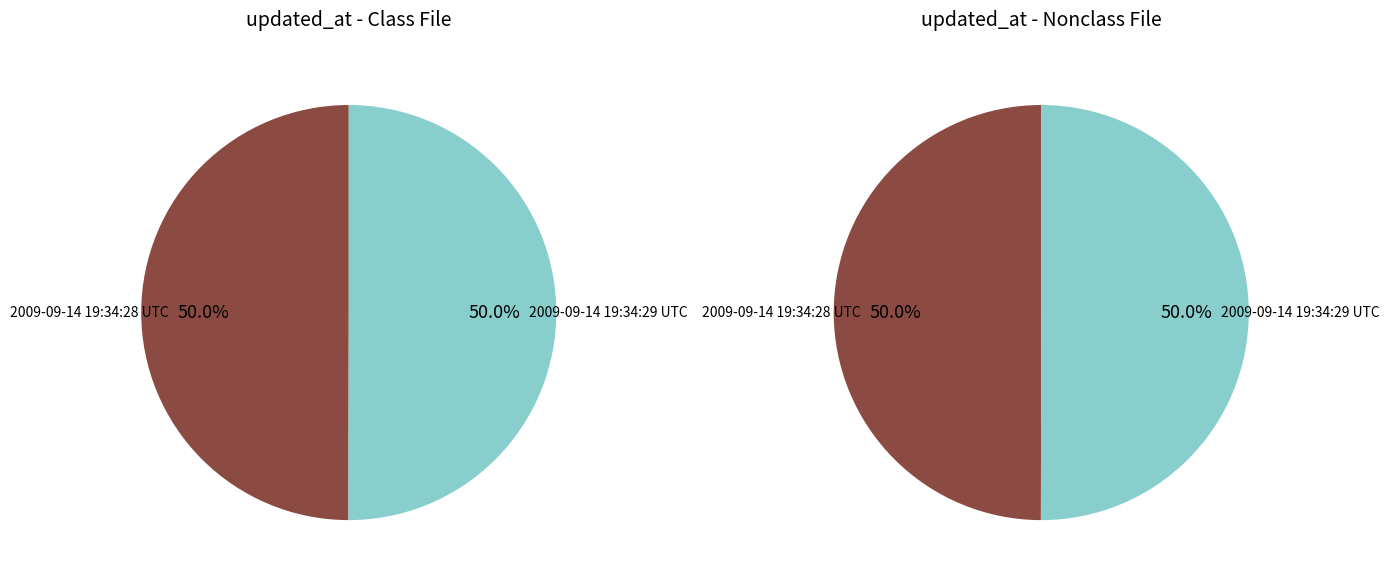

Which has a higher value, 2009-09-14 19:34:29 UTC or 2009-09-14 19:34:28 UTC?

2009-09-14 19:34:29 UTC